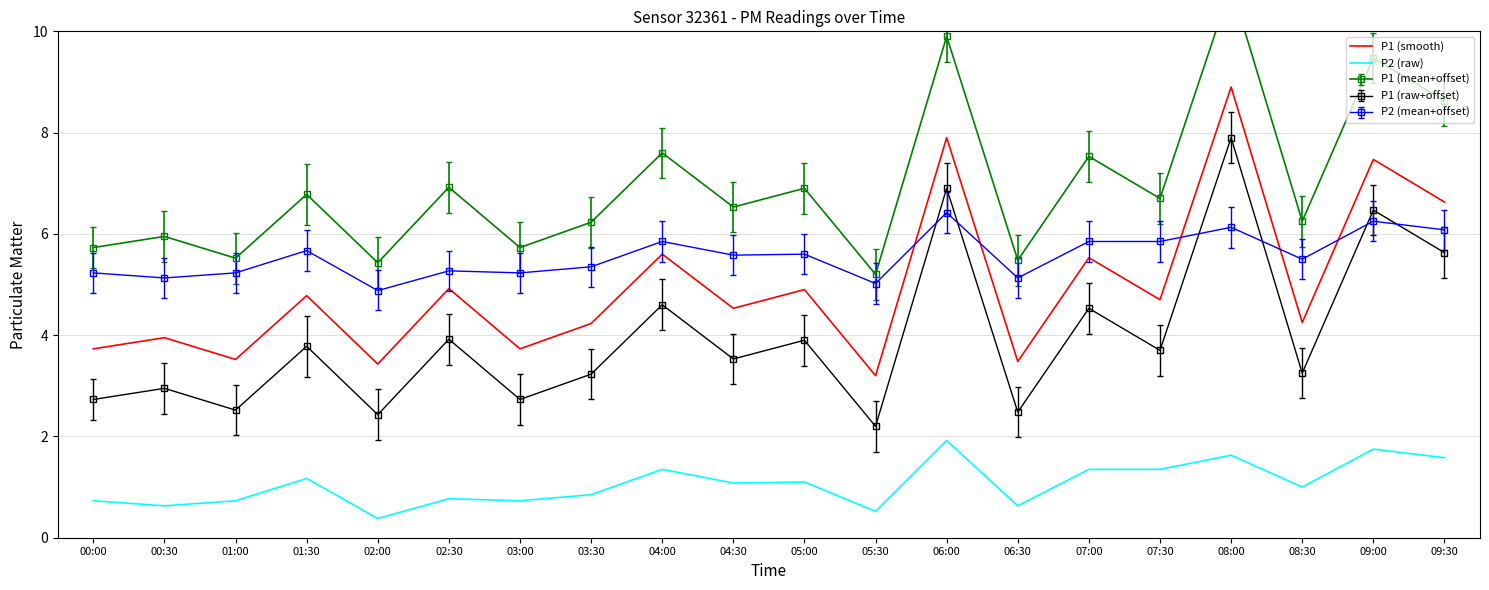

How many interior local peaks does the P1 (smooth) series have?

9